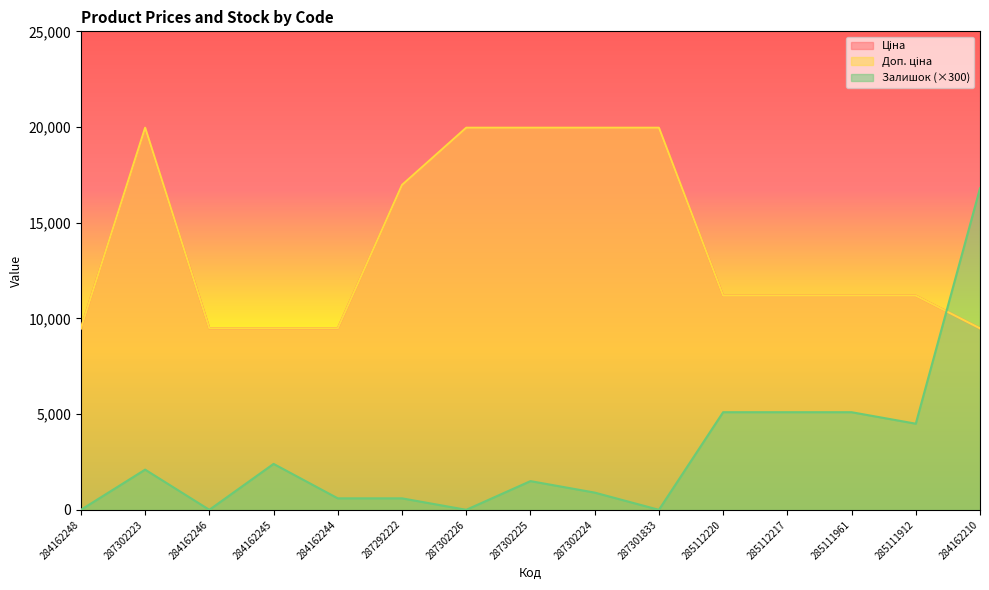

Reading left to right, what are all the values shown in this chart?

Ціна: 9480.1	19964.2	9480.1	9480.1	9480.1	16976.3	19964.2	19964.2	19964.2	19964.2	11188.2	11188.2	11188.2	11188.2	9480.1
Доп. ціна: 9480.1	19964.2	9480.1	9480.1	9480.1	16976.3	19964.2	19964.2	19964.2	19964.2	11188.2	11188.2	11188.2	11188.2	9480.1
Залишок: 0.0	2100.0	0.0	2400.0	600.0	600.0	0.0	1500.0	900.0	0.0	5100.0	5100.0	5100.0	4500.0	16800.0